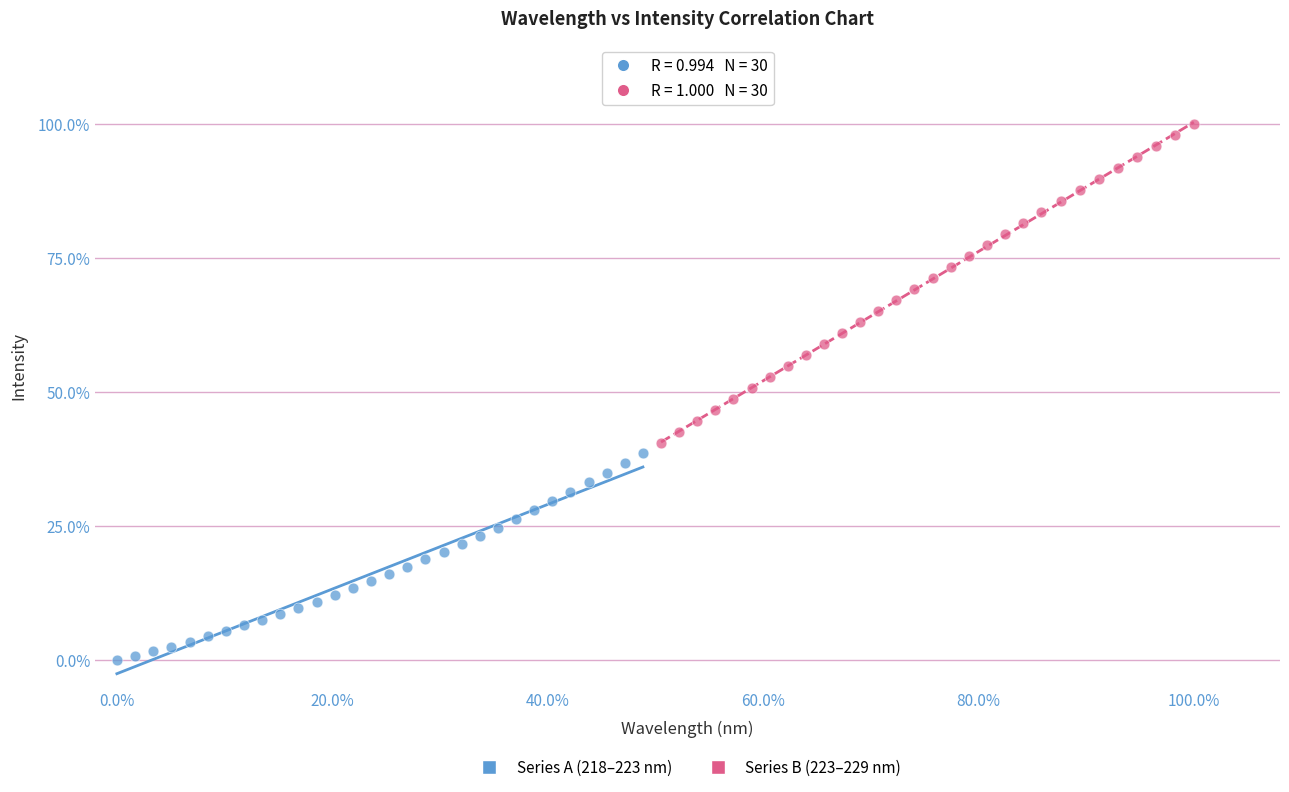

What are all the series names shown in the legend?

Series A (218–223 nm), Series B (223–229 nm)